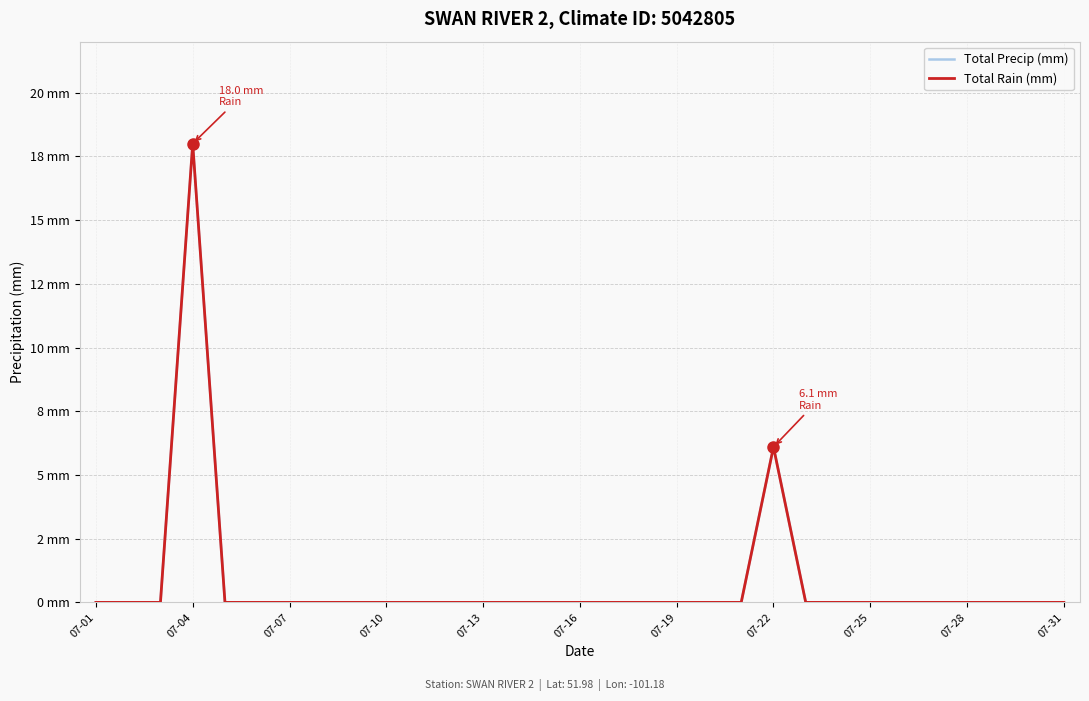

Does the chart display data point markers on the line(s)?

No